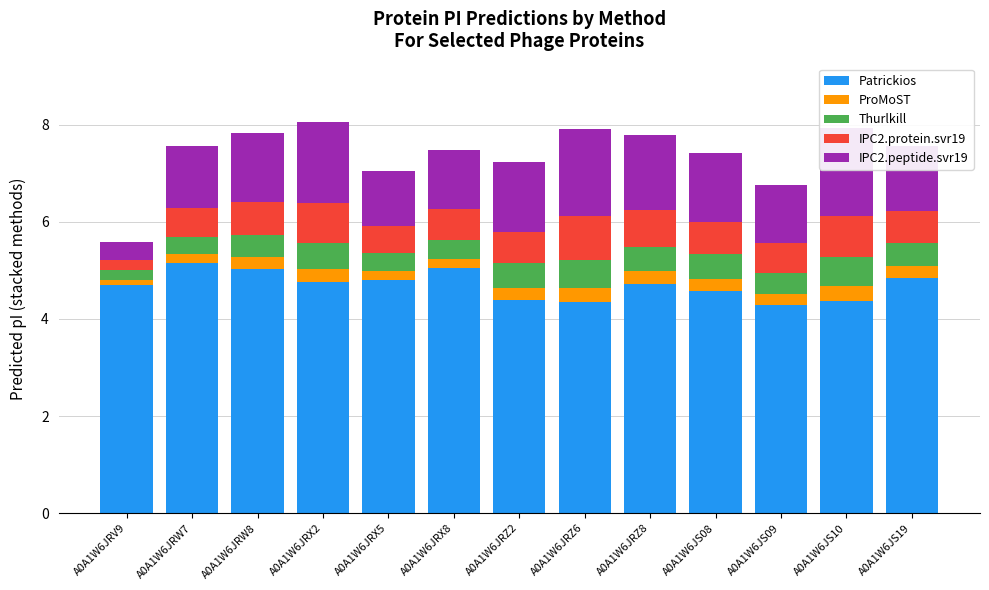

What is the total value across all series at A0A1W6JS10?

7.9